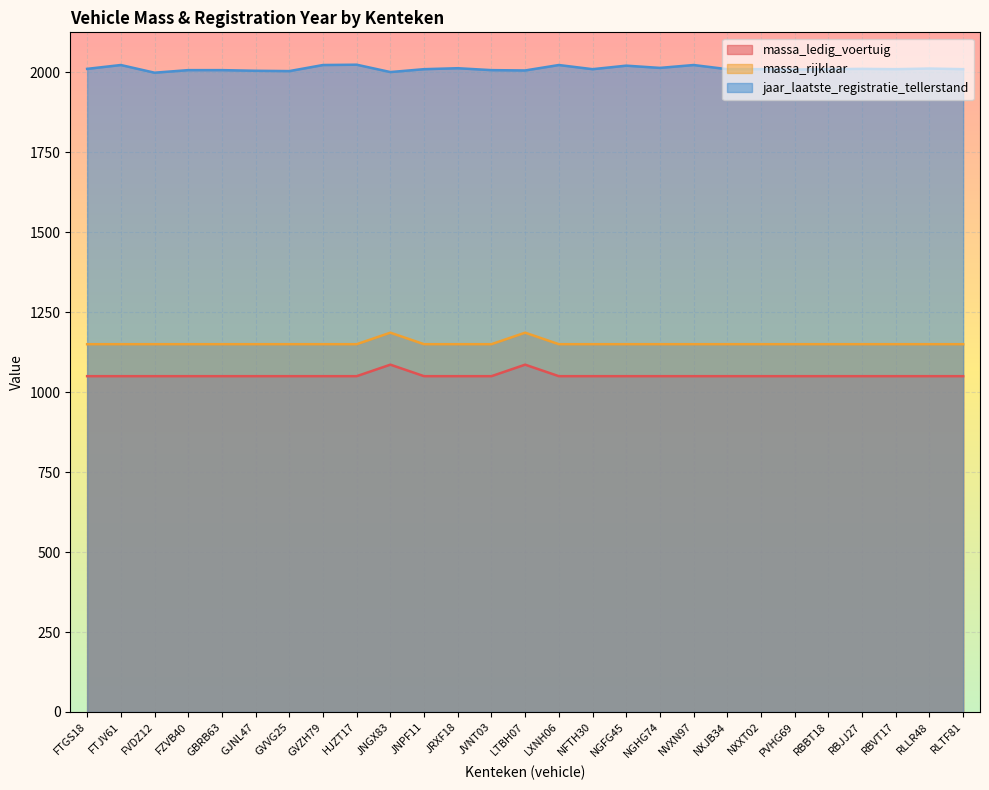

Rank the categories by massa_rijklaar value from highest to lowest.

JNGX83, LTBH07, FTGS18, FTJV61, FVDZ12, FZVB40, GBRB63, GJNL47, GVVG25, GVZH79, HJZT17, JNPF11, JRXF18, JVNT03, LXNH06, NFTH30, NGFG45, NGHG74, NVXN97, NXJB34, NXXT02, PVHG69, RBBT18, RBJJ27, RBVT17, RLLR48, RLTF81